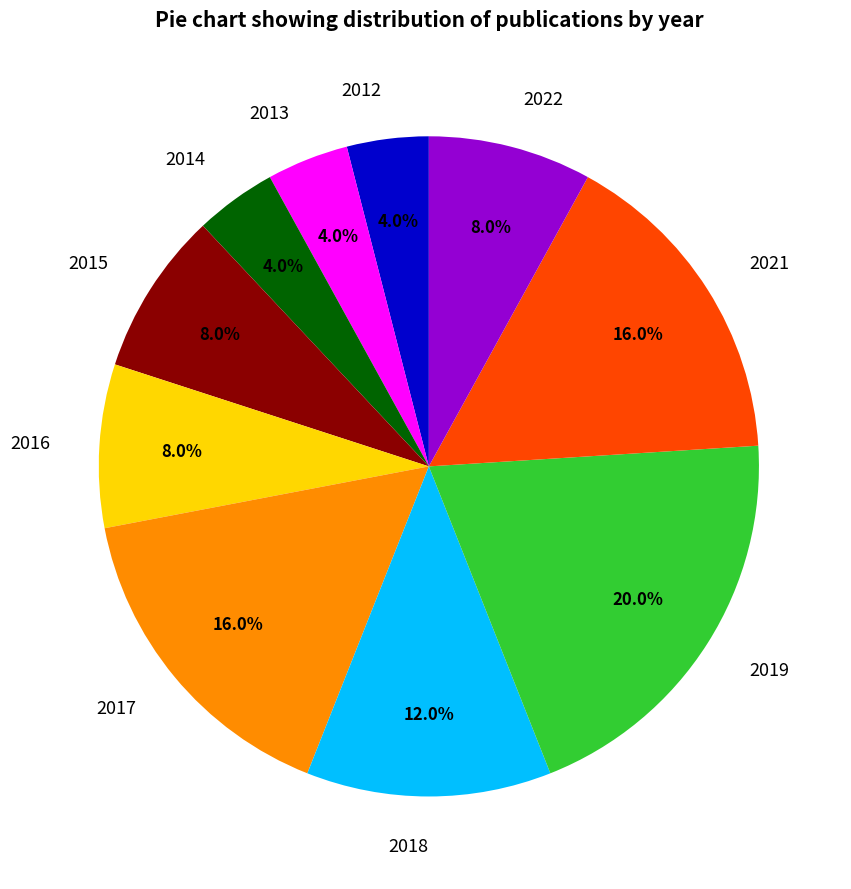

Between 2022 and 2021, which is larger?

2021